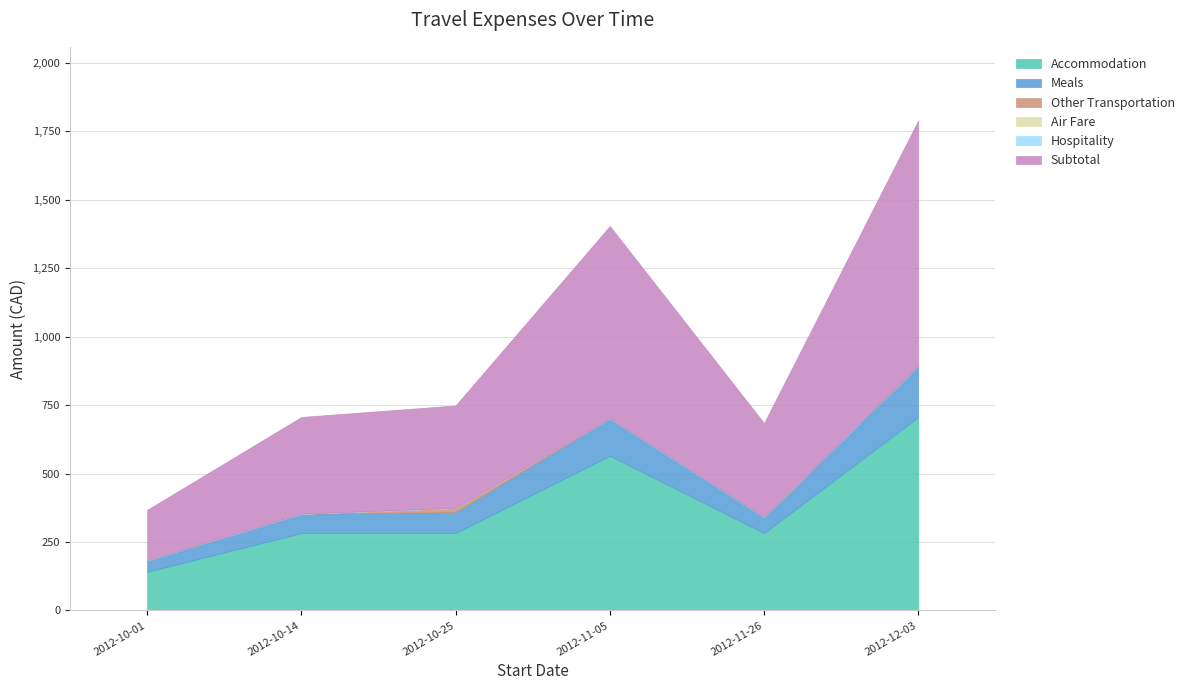

What is the total value across all series at 2012-10-14?

706.8